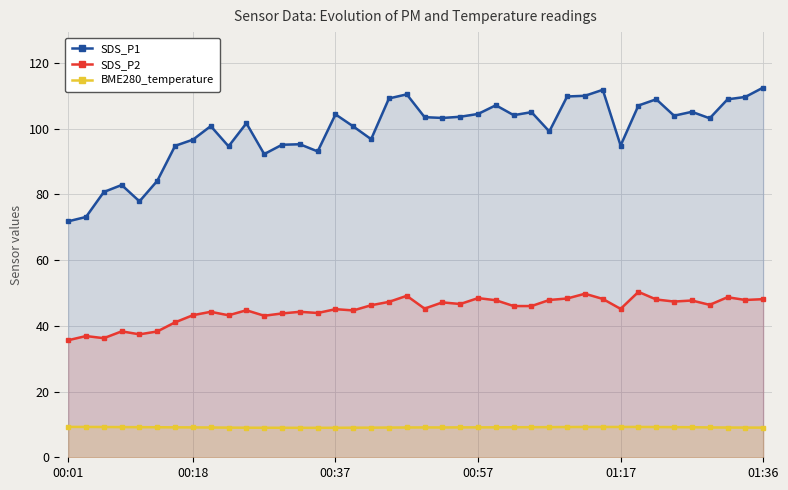

How many lines are shown in the chart?

3